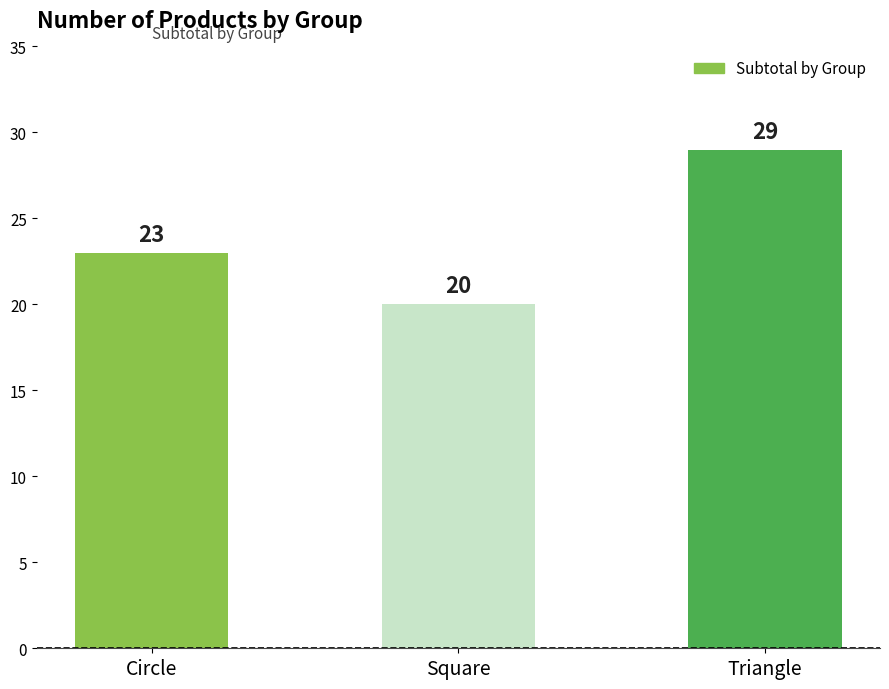

Reading left to right, extract all data points from this chart.

Circle=23	Square=20	Triangle=29